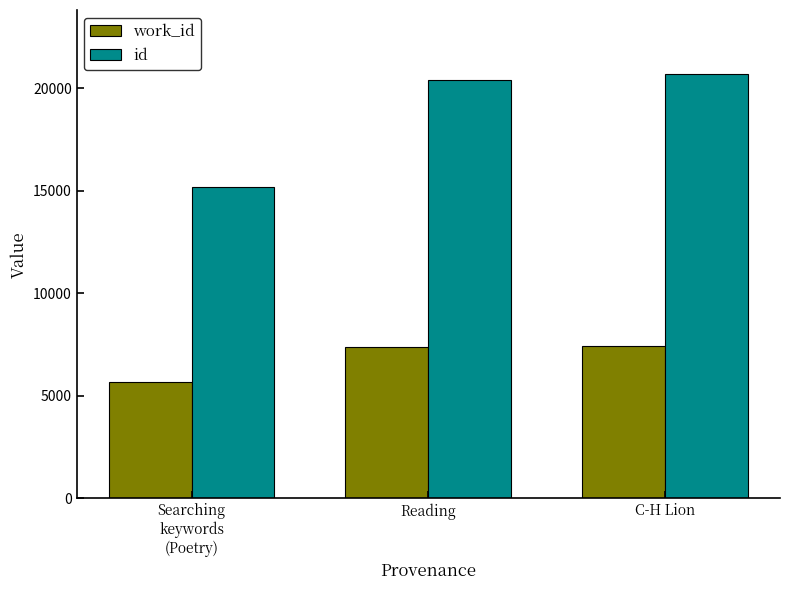

Which series has the largest range (max minus min)?

id